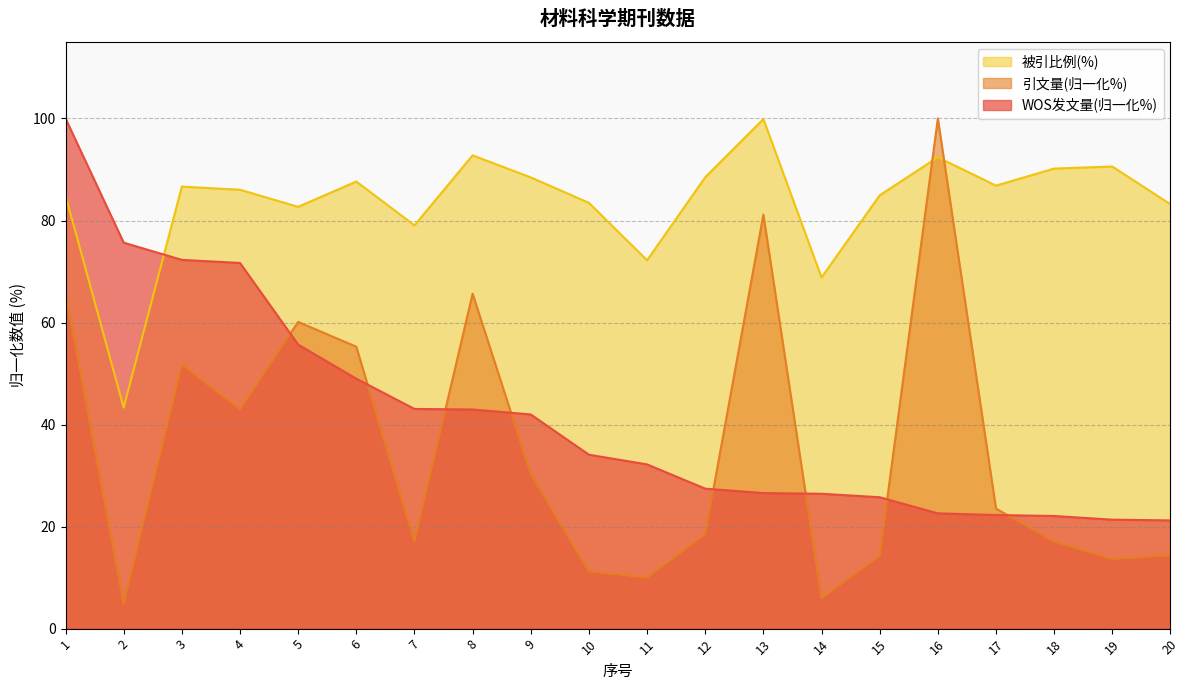

At which category does the chart reach its minimum across all series?

2